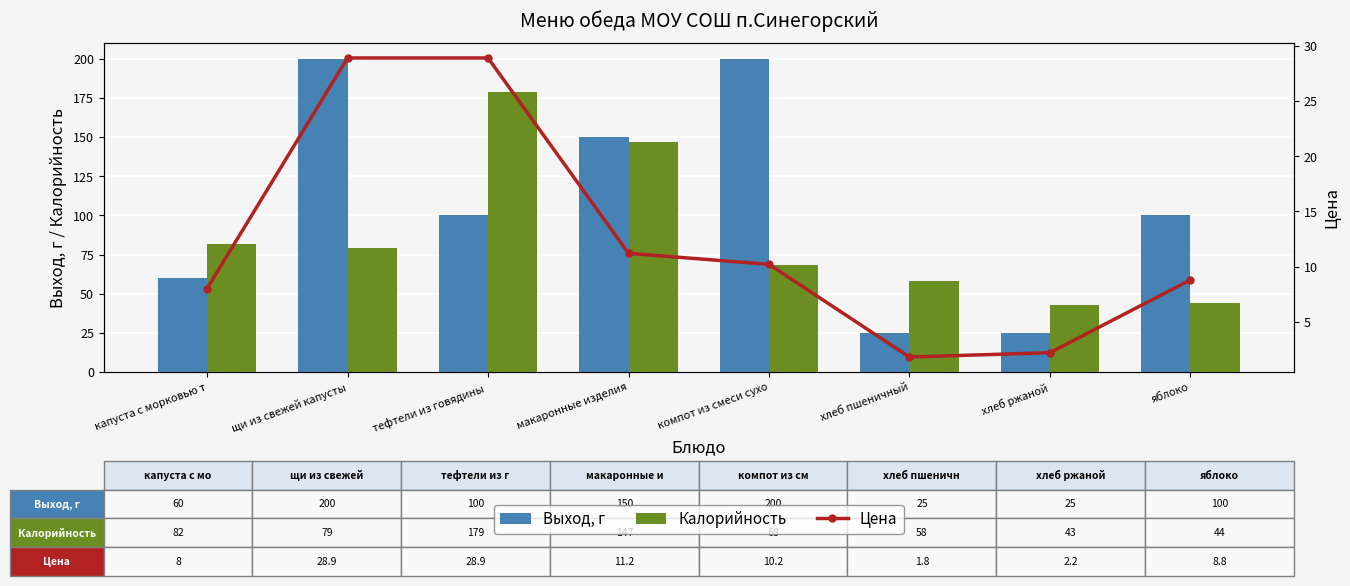

What is the sum of the Выход, г values at тефтели из говядины  and капуста с морковью т?

160